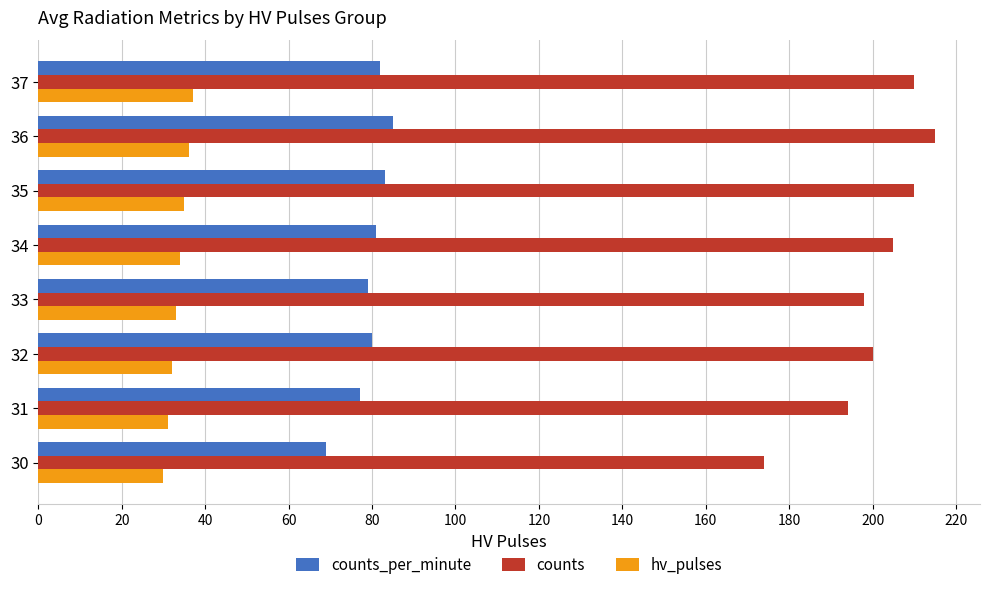

Which series has the largest total across all categories?

counts